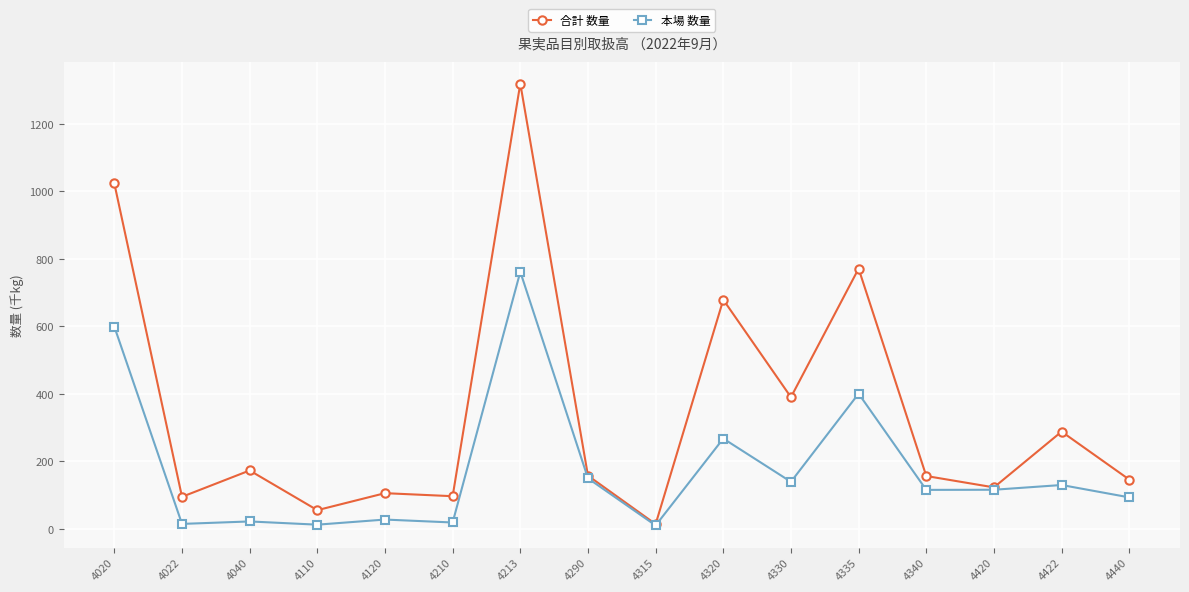

At 4040, list the series in order from largest to smallest.

合計 数量, 本場 数量